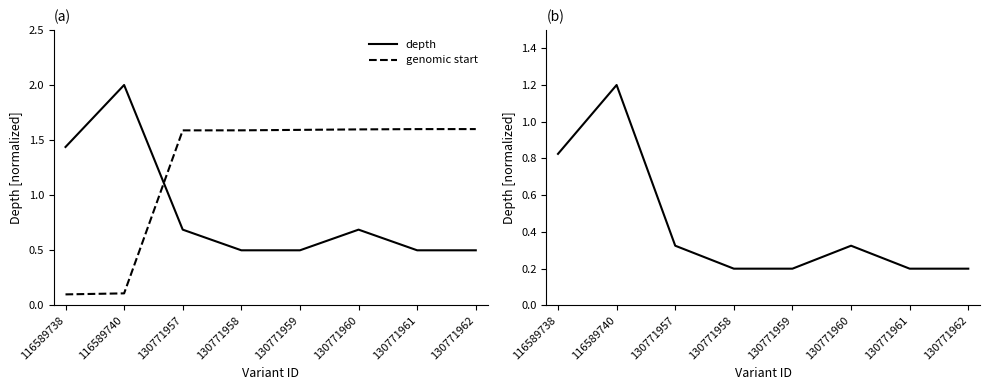

True or false: genomic start and depth cross at least once.

True